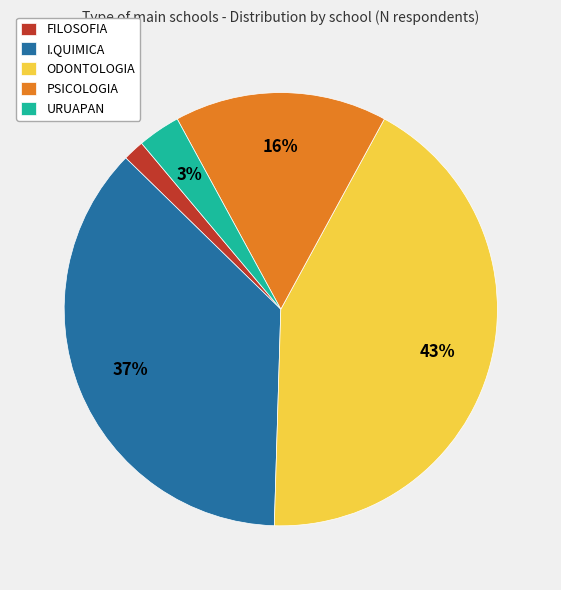

To the nearest percent, what is the difference between the largest and smallest slice percentages?

41%